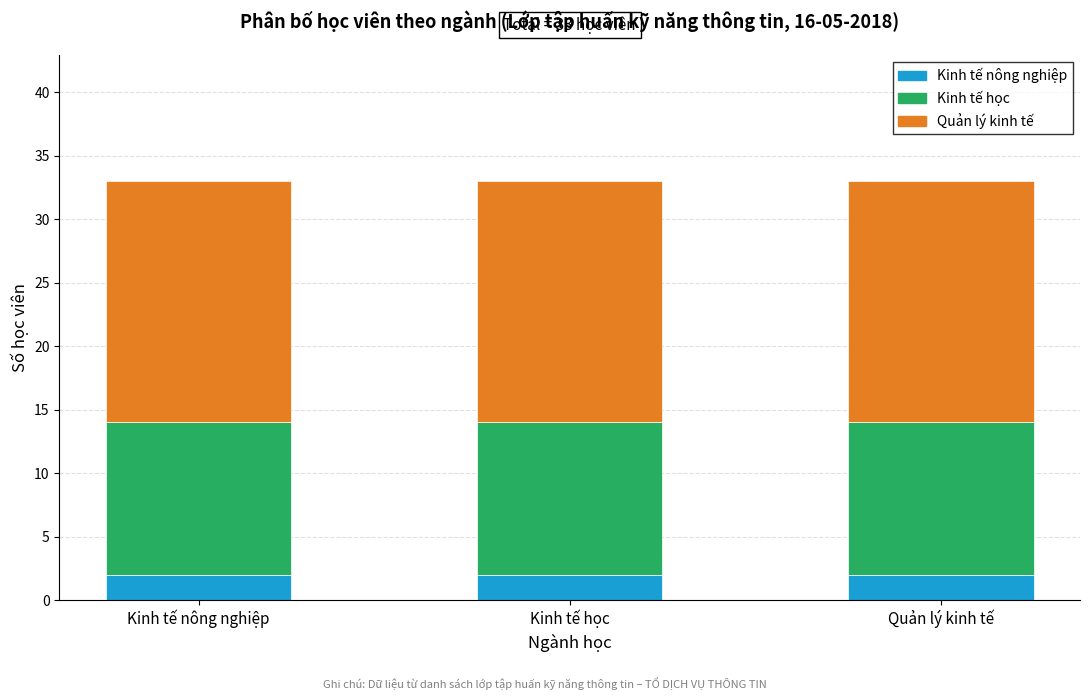

What is the total value across all series at Quản lý kinh tế?

33